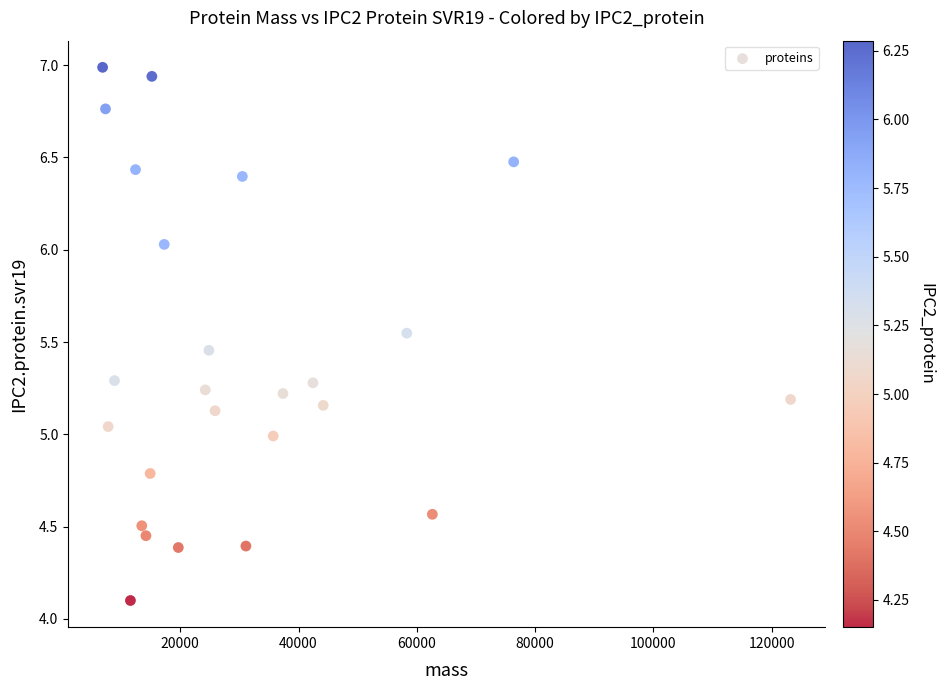

What is the range of X values (max minus min)?

116334.5